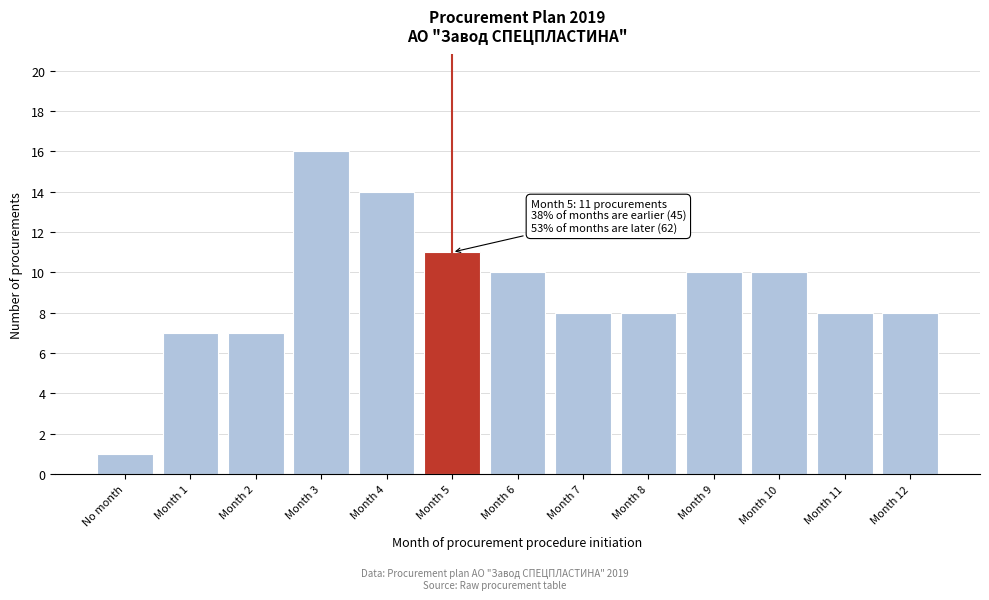

Reading left to right, list all the values displayed in this chart.

No month=1	Month 1=7	Month 2=7	Month 3=16	Month 4=14	Month 5=11	Month 6=10	Month 7=8	Month 8=8	Month 9=10	Month 10=10	Month 11=8	Month 12=8